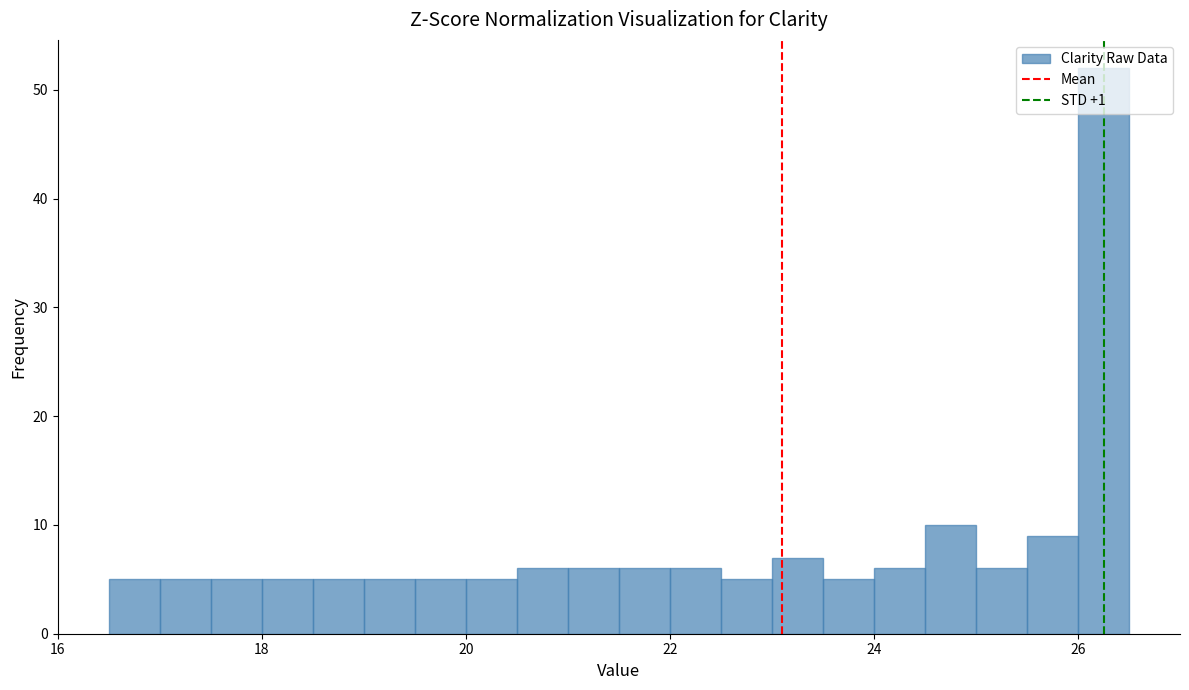

Read against the x-axis, roughly where is the centre of the tallest bar?

26.2